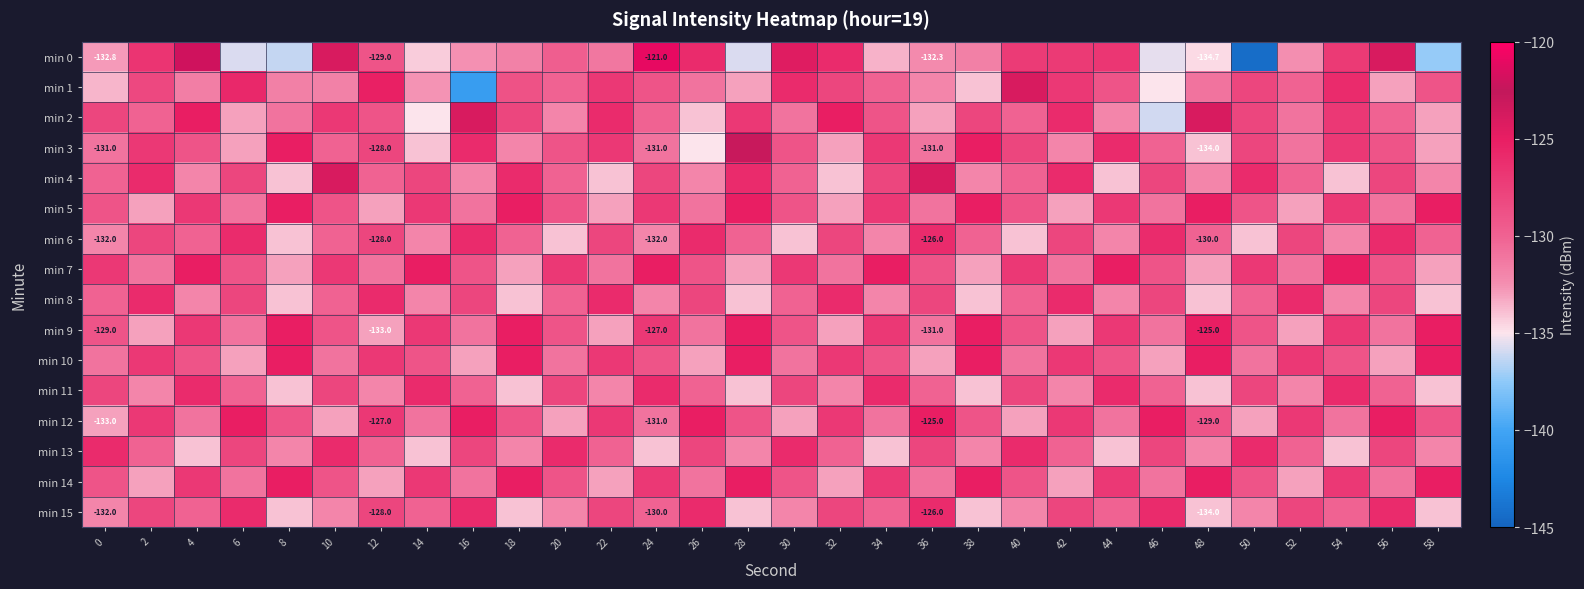

What is the sum of all min 15 values?

-3900.0